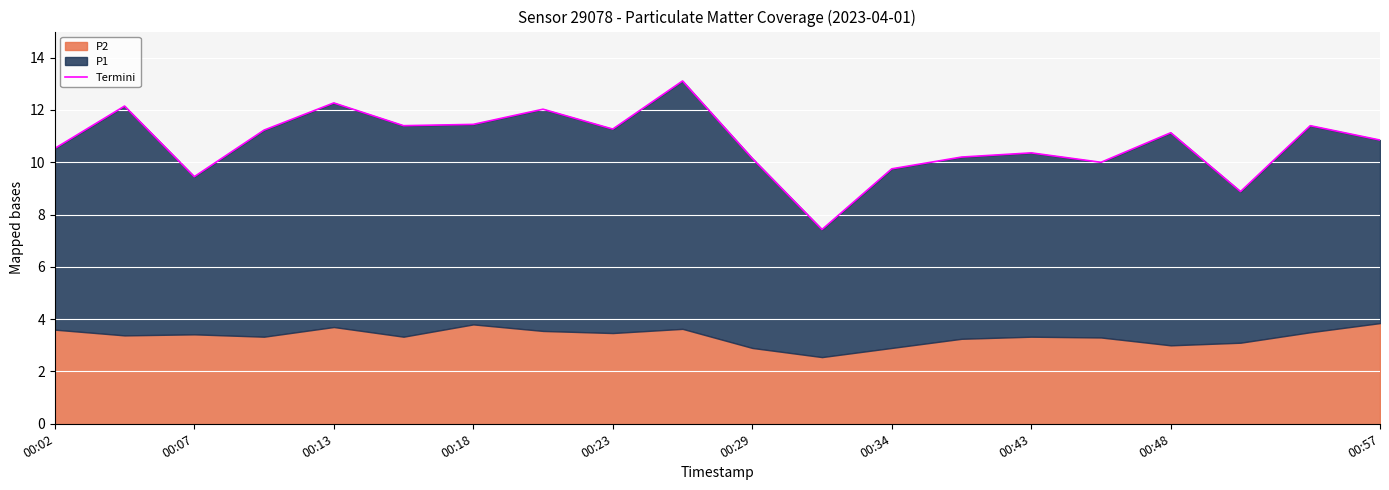

Does the chart display data point markers on the line(s)?

No